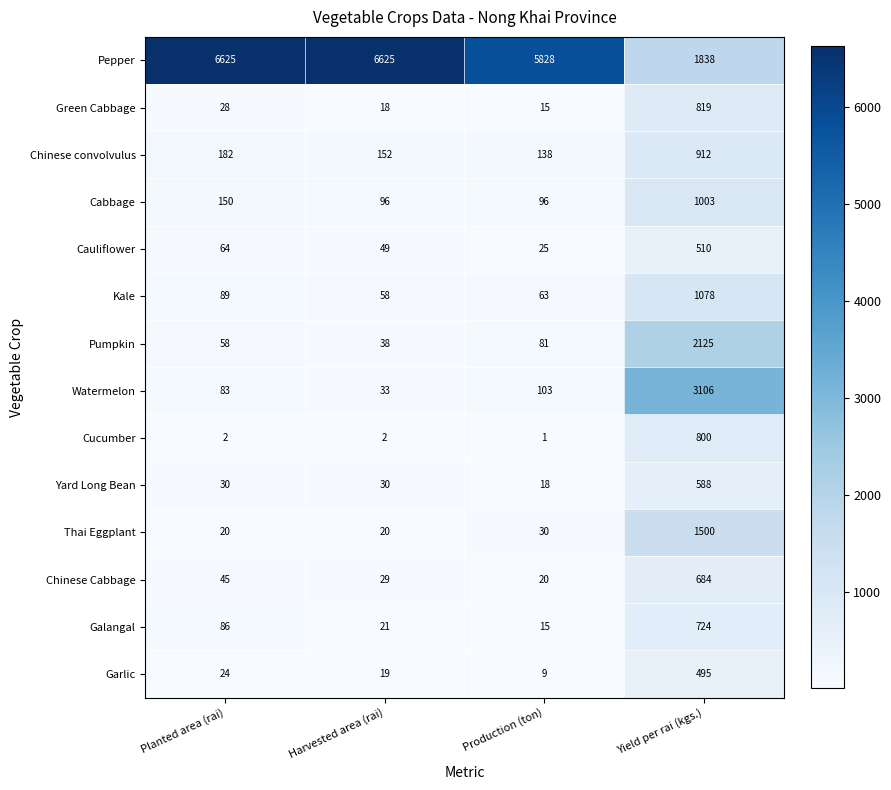

What is the total value across all series at Production (ton)?

6442